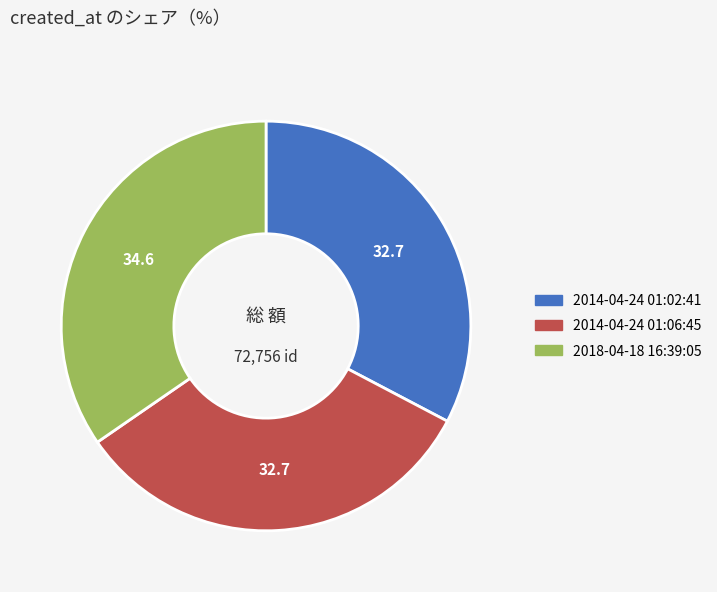

The 2014-04-24 01:02:41 slice represents 33% of the pie. True or false?

True